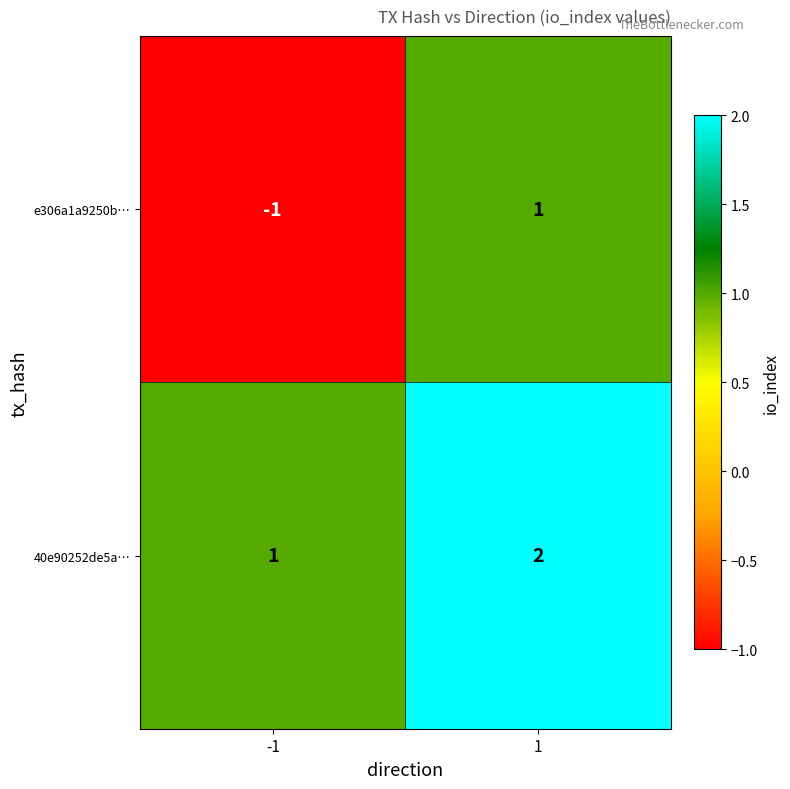

Which category has the highest value across all series?

1